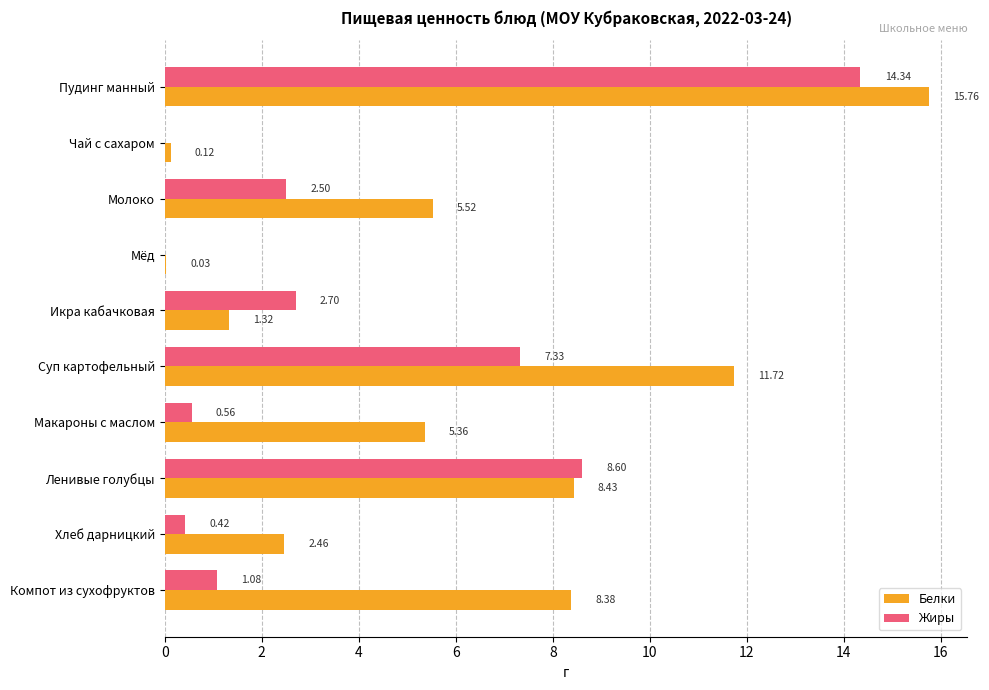

What is the highest value of the Жиры series?

14.3